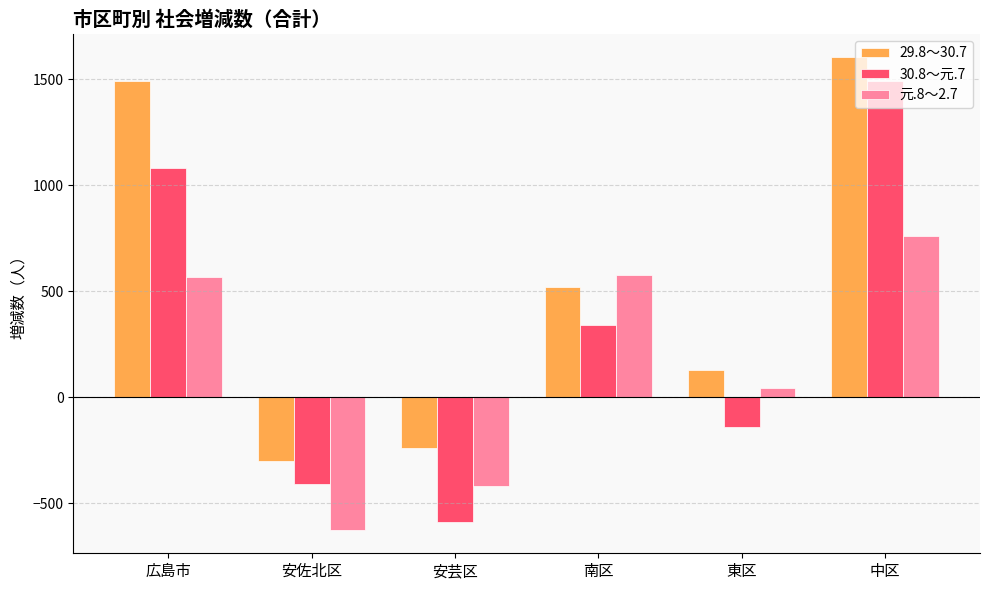

What is the difference between the highest and lowest values at 安佐北区?

323